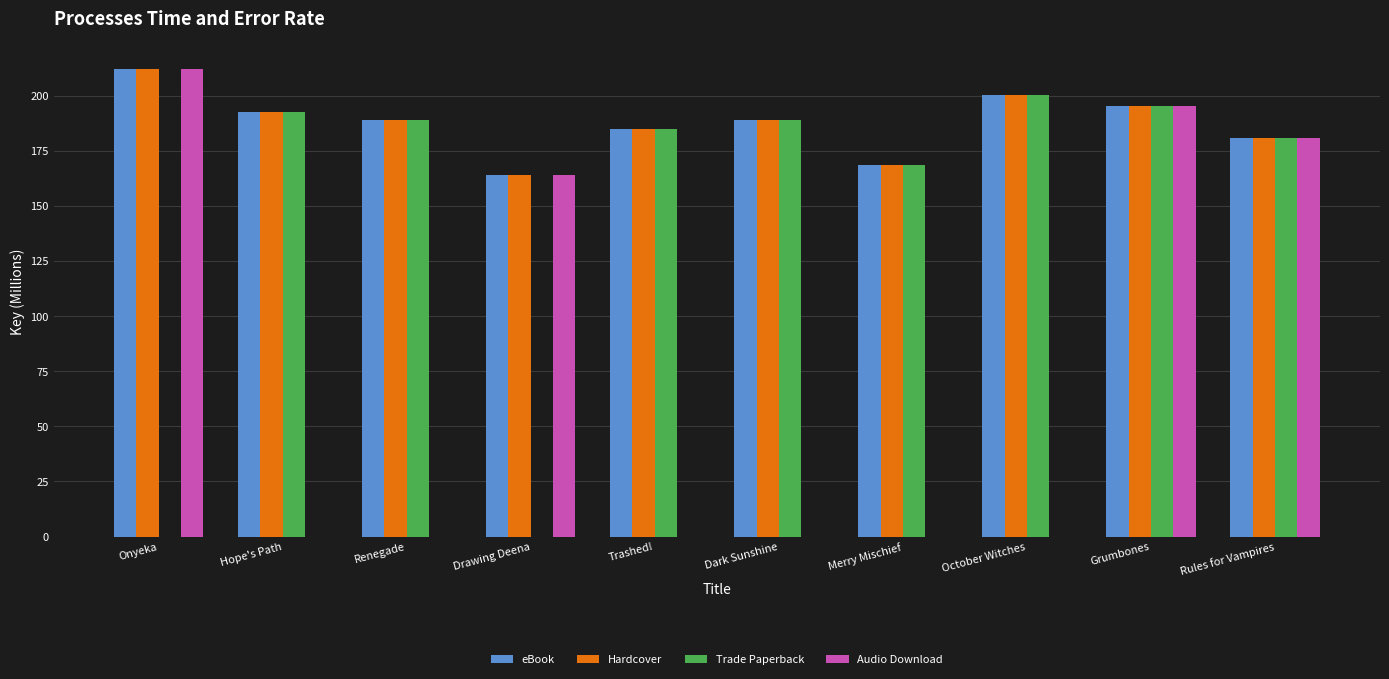

Which label corresponds to the largest value in the chart?

Onyeka